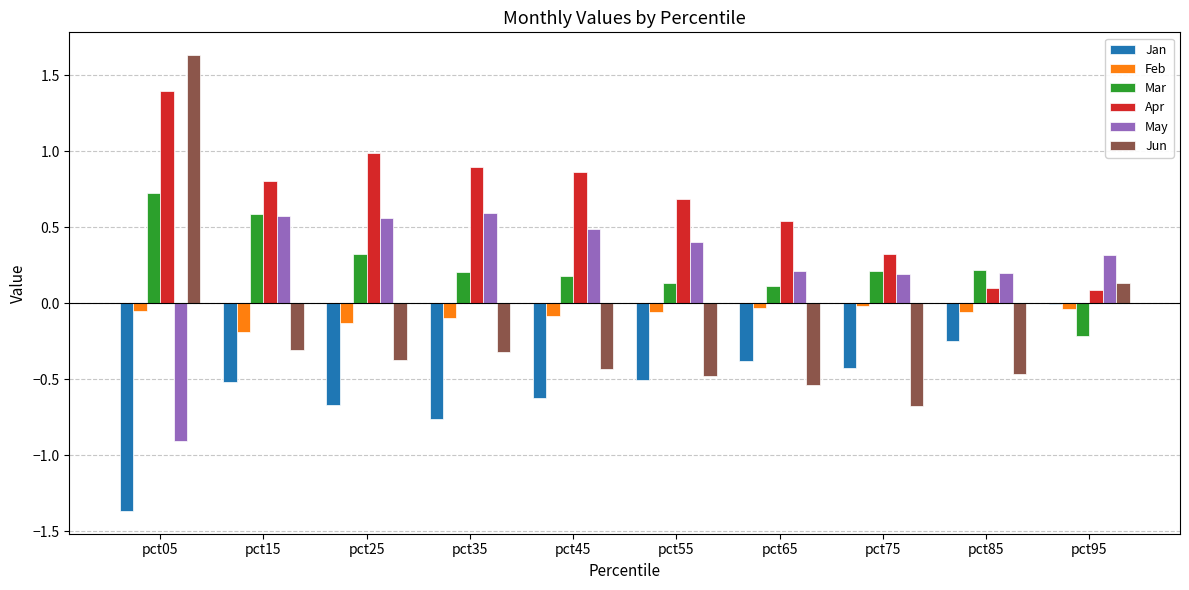

How many categories are shown in the chart?

10